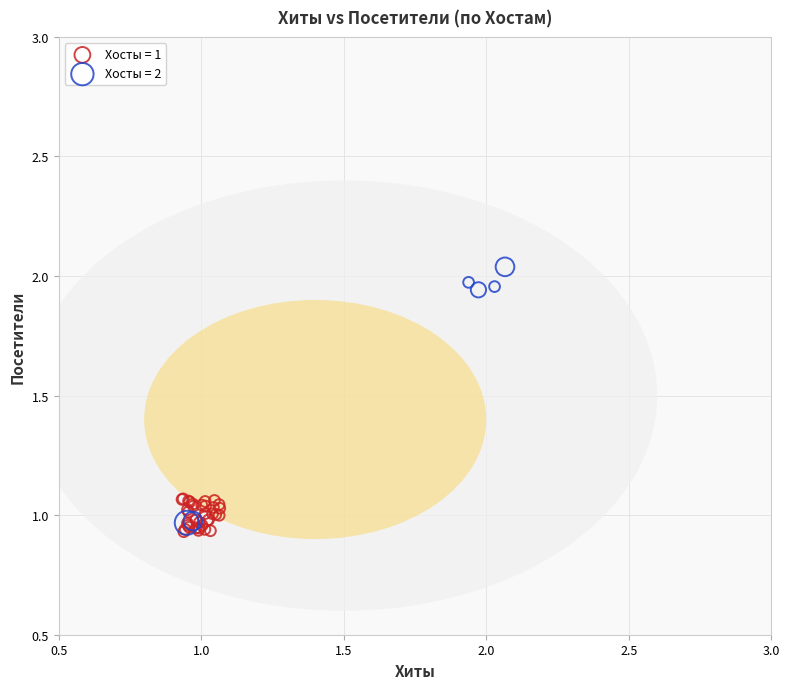

Which series has the largest Y range (max minus min)?

Хосты = 2